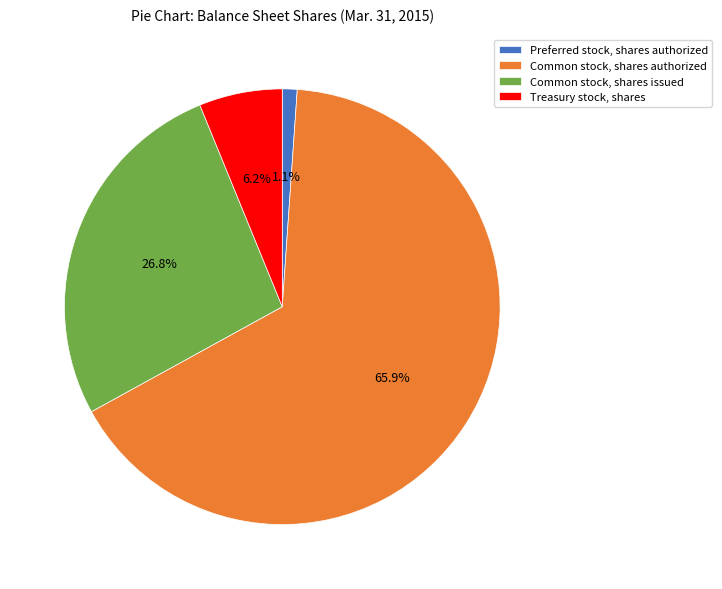

What is the largest slice in the pie chart?

Common stock, shares authorized